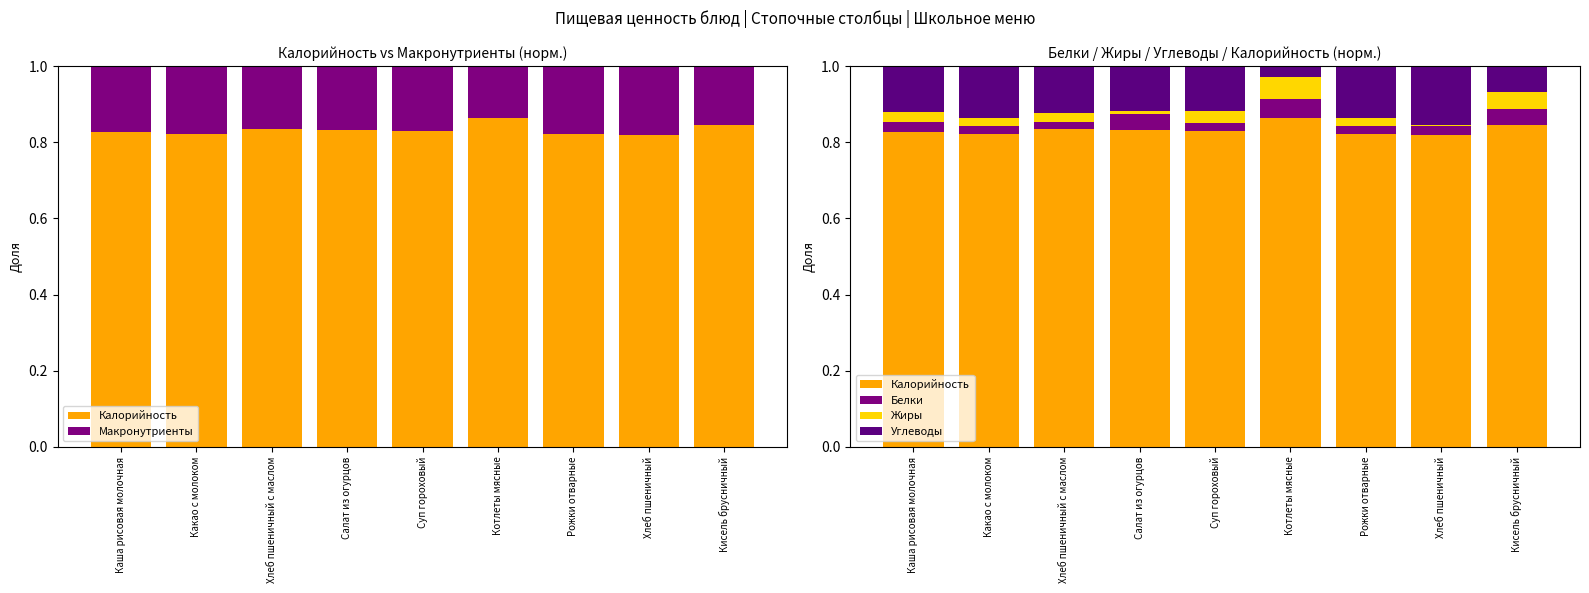

The value of Макронутриенты at Хлеб пшеничный is 0.2. True or false?

False